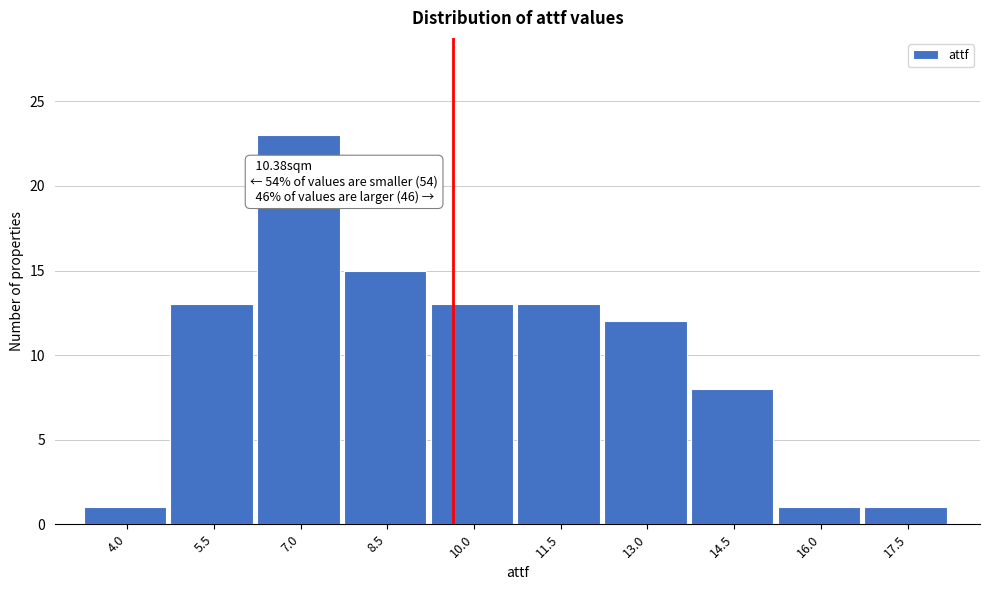

Reading left to right, what are all the values shown in this chart?

4.0=1	5.5=13	7.0=23	8.5=15	10.0=13	11.5=13	13.0=12	14.5=8	16.0=1	17.5=1